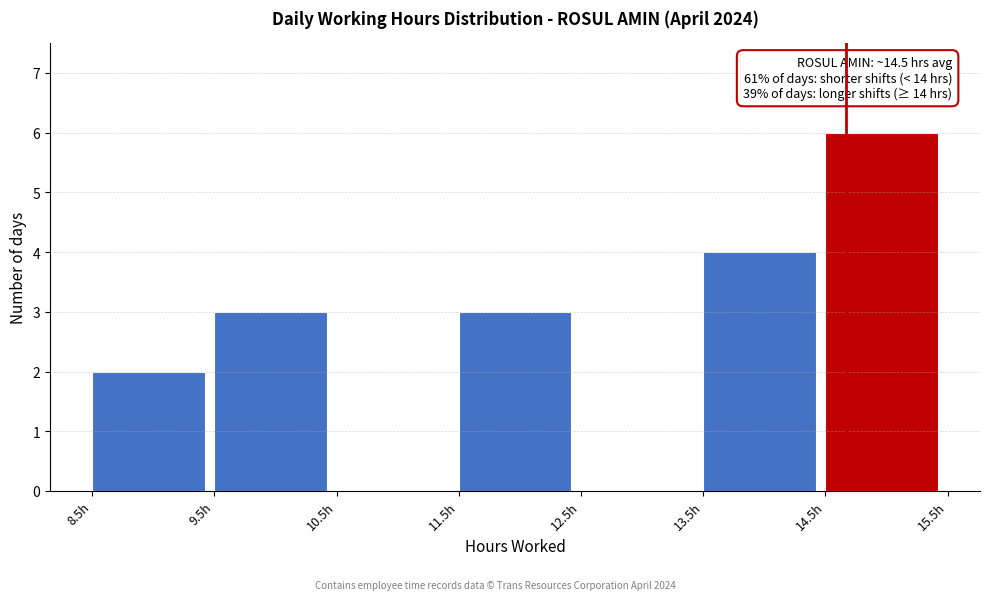

Which range on the x-axis has the tallest bar?

14.5 to 15.5